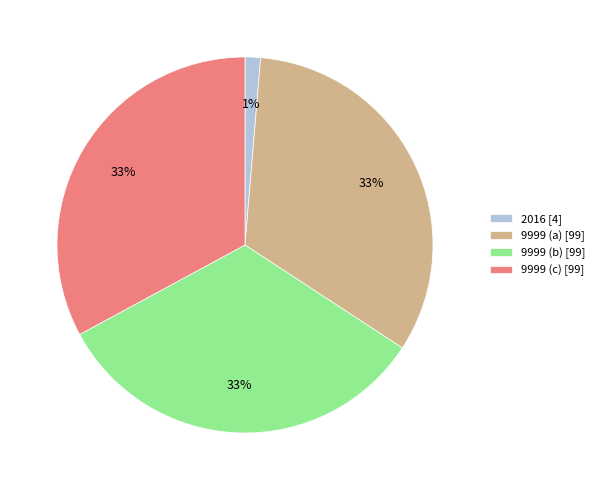

To the nearest percent, what is the average slice percentage?

25%